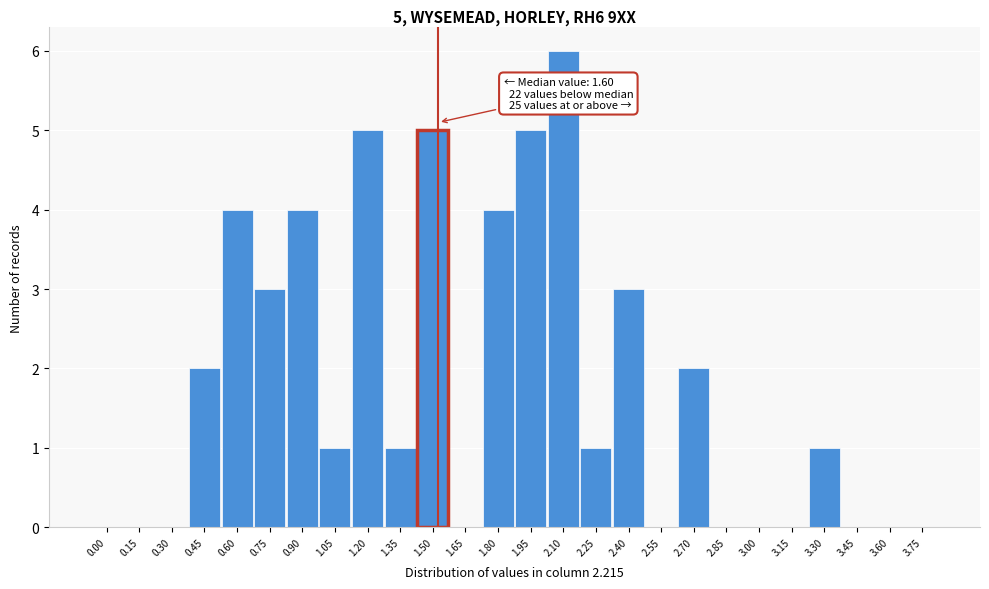

Reading left to right, what are all the values shown in this chart?

0.00=0	0.15=0	0.30=0	0.45=2	0.60=4	0.75=3	0.90=4	1.05=1	1.20=5	1.35=1	1.50=5	1.65=0	1.80=4	1.95=5	2.10=6	2.25=1	2.40=3	2.55=0	2.70=2	2.85=0	3.00=0	3.15=0	3.30=1	3.45=0	3.60=0	3.75=0